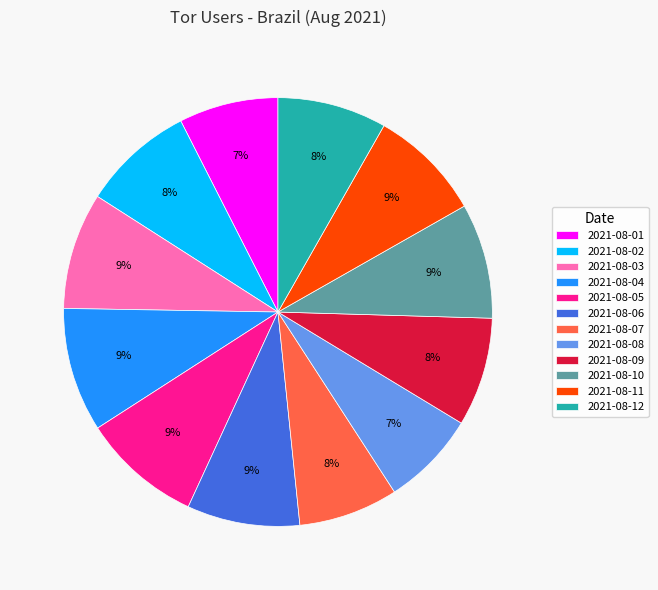

Is the sum of 2021-08-11 and 2021-08-02 greater than half?

No